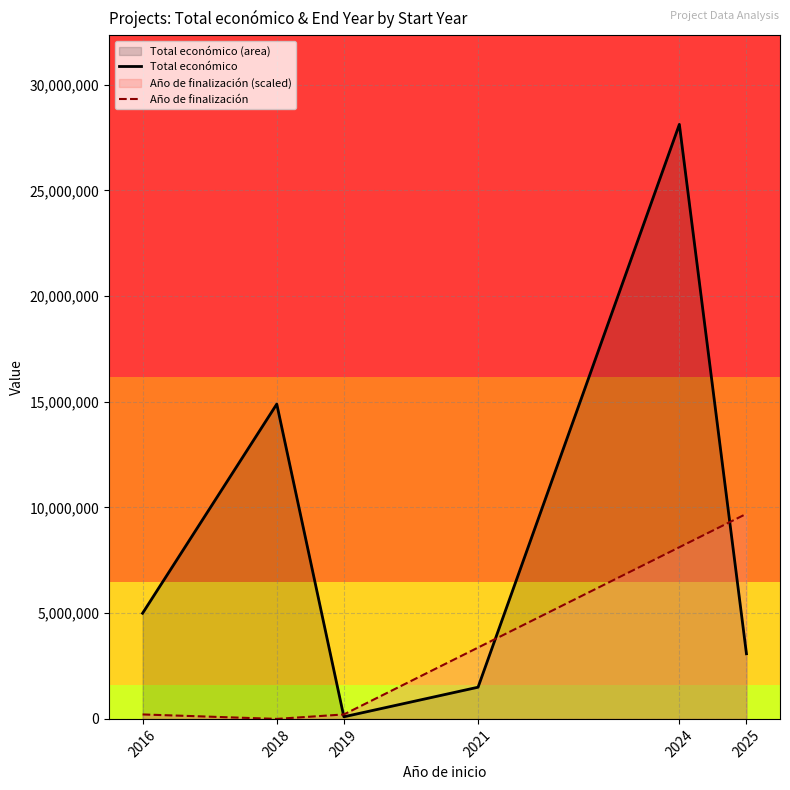

Reading left to right, transcribe all the data shown in this chart.

Total económico: 4997660.0	14890578.0	100000.0	1498875.0	28119665.0	3079962.0
Año de finalización: 210897.5	0.0	210897.5	3374359.8	8119553.3	9701284.4